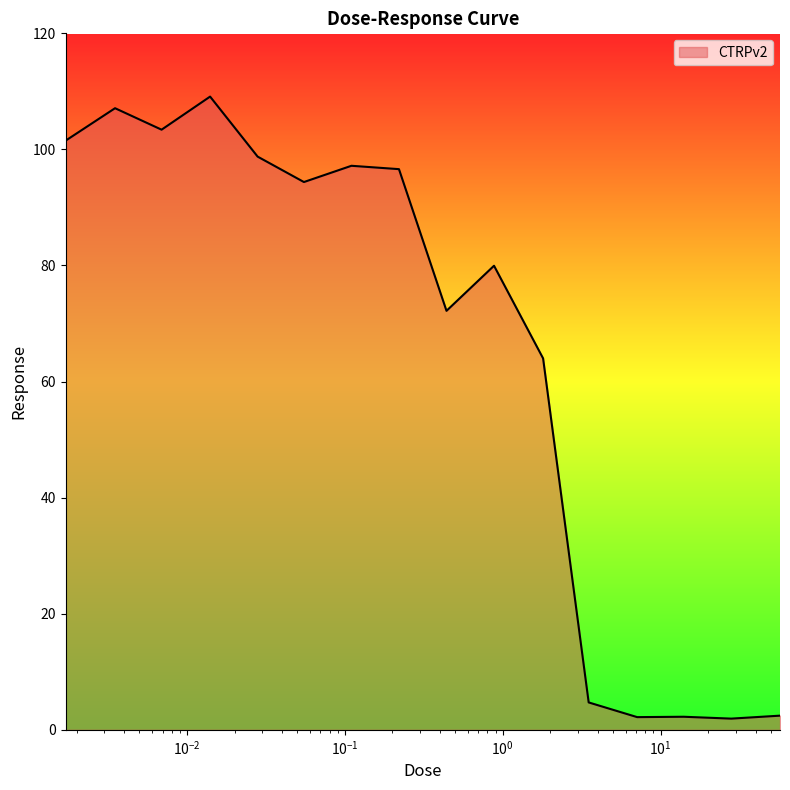

What is the difference between the maximum and minimum values?

107.2